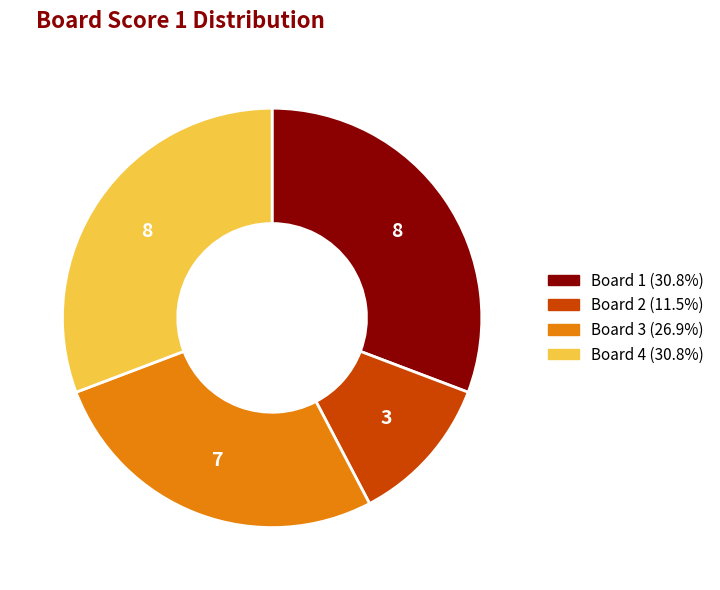

Combined, do Board 2 and Board 3 account for over 50%?

No